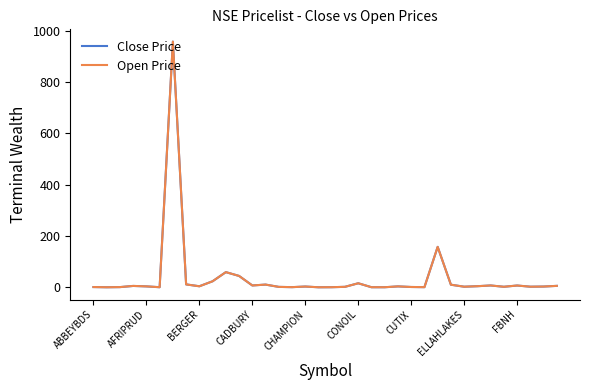

What is the highest value of the Close Price series?

958.3